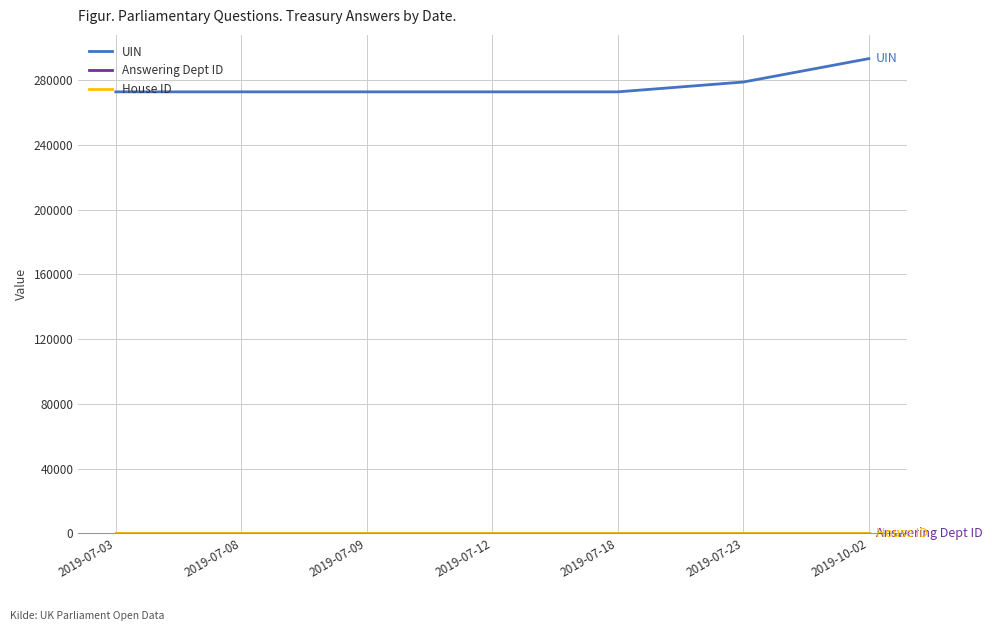

Which series has the largest total across all categories?

UIN